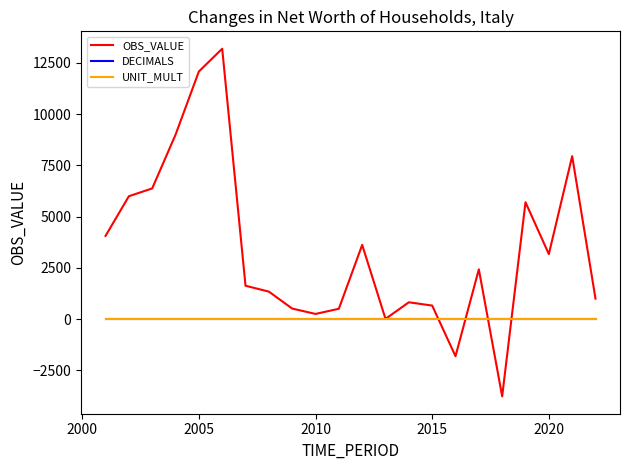

What is the average value of the DECIMALS series?

2.0